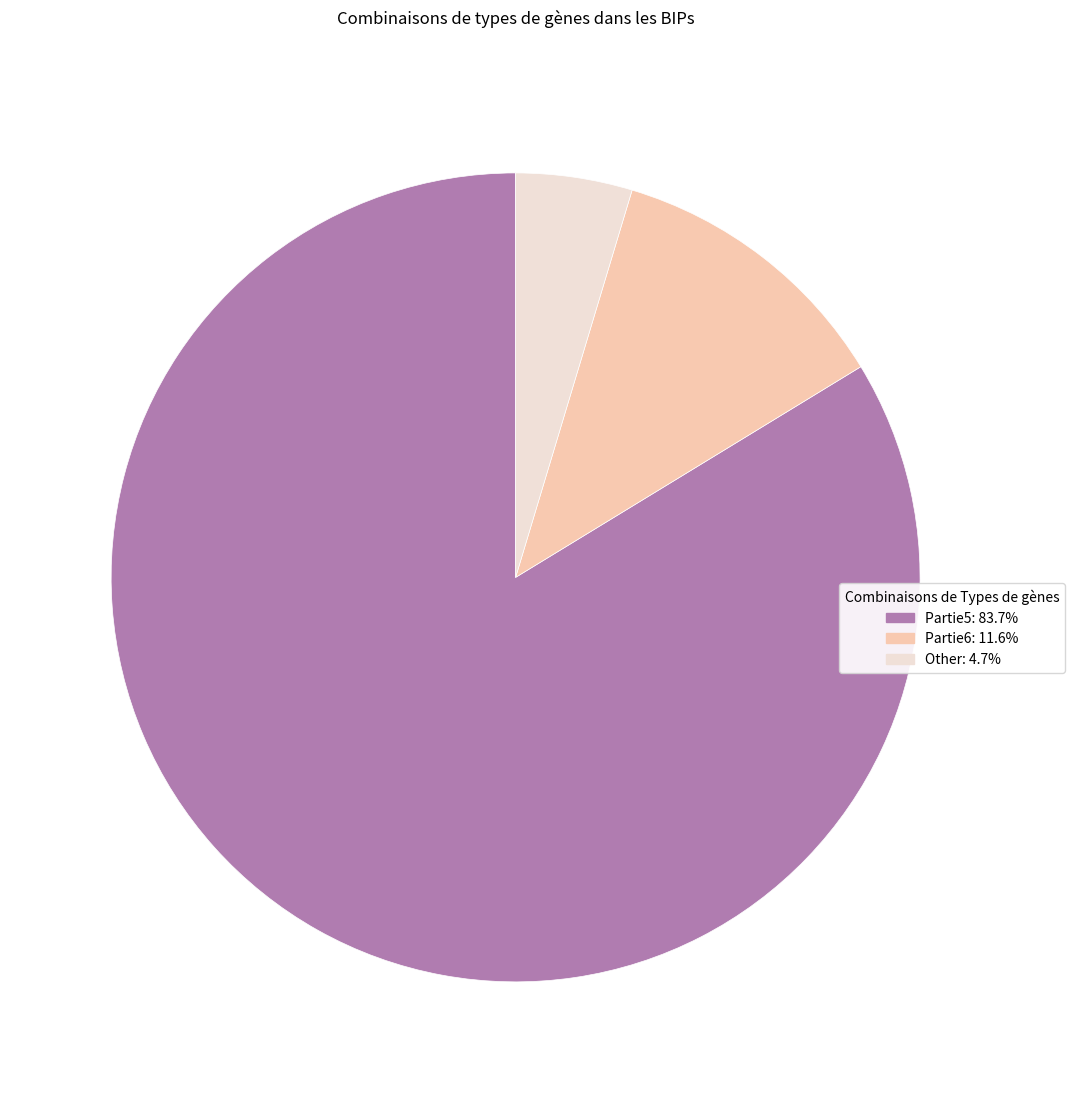

What is the ratio of the value at Other: 4.7% to the value at Partie6: 11.6%?

0.4